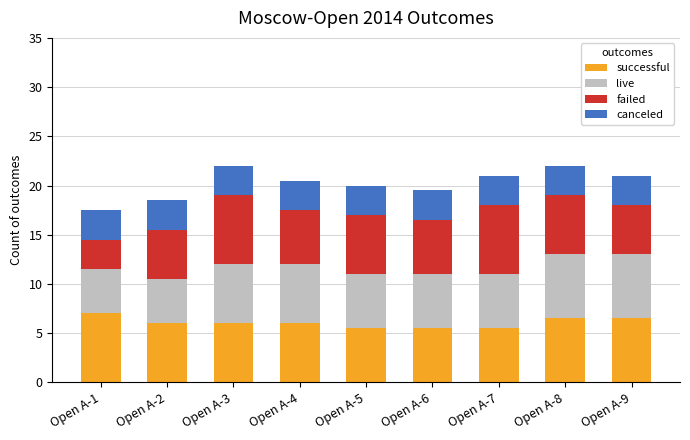

What is the maximum value for successful?

7.0